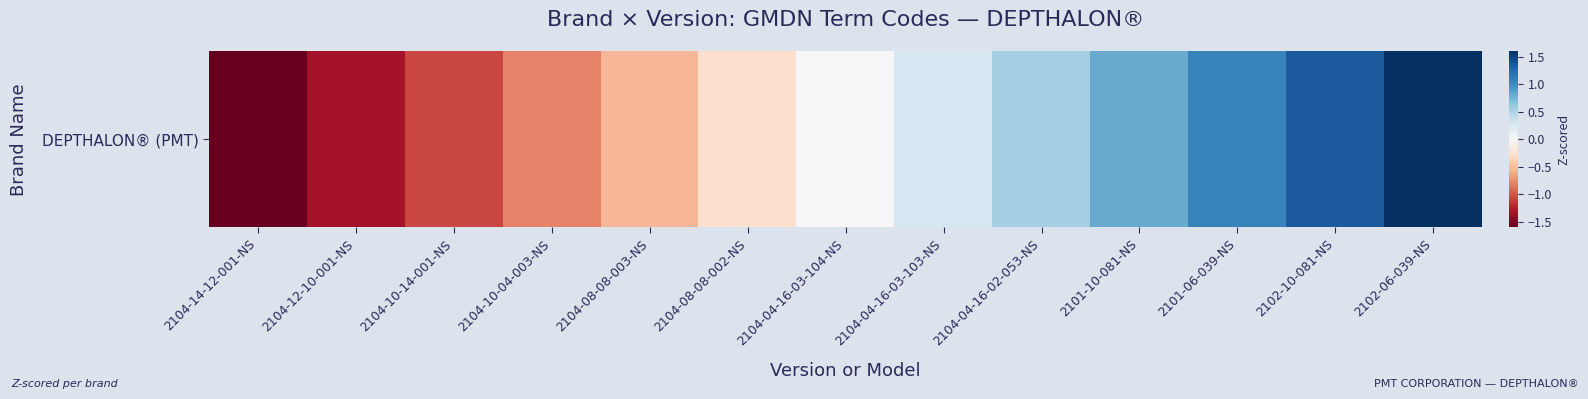

Reading left to right, transcribe all the data shown in this chart.

2104-14-12-001-NS=-1.6	2104-12-10-001-NS=-1.3	2104-10-14-001-NS=-1.1	2104-10-04-003-NS=-0.8	2104-08-08-003-NS=-0.5	2104-08-08-002-NS=-0.3	2104-04-16-03-104-NS=0.0	2104-04-16-03-103-NS=0.3	2104-04-16-02-053-NS=0.5	2101-10-081-NS=0.8	2101-06-039-NS=1.1	2102-10-081-NS=1.3	2102-06-039-NS=1.6